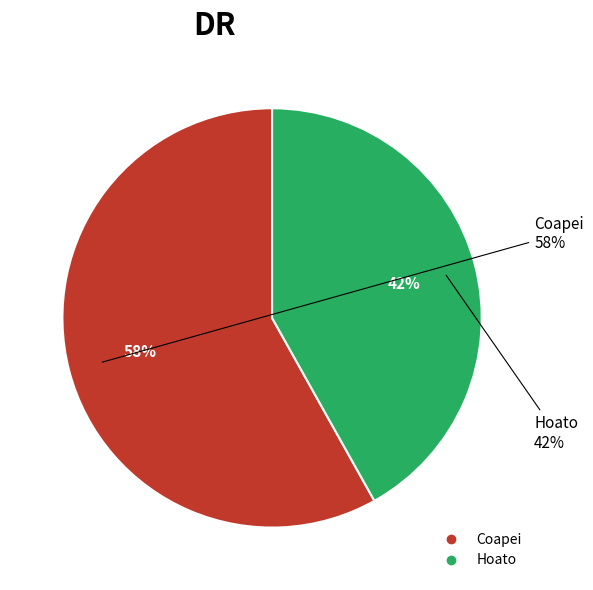

Is it true that Coapei is 58% of the pie?

True